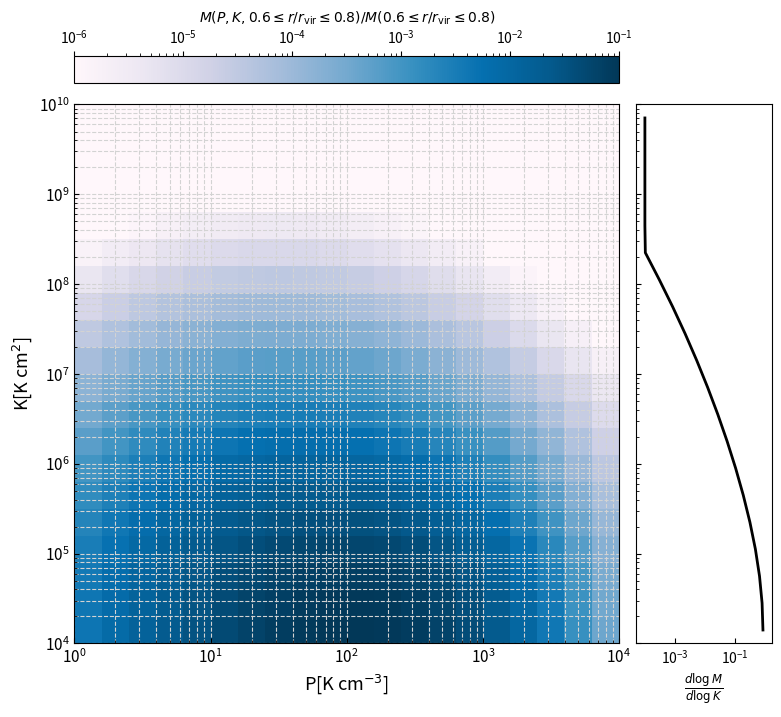

What is the spread (max minus min) of values at 19?

7079457843.8